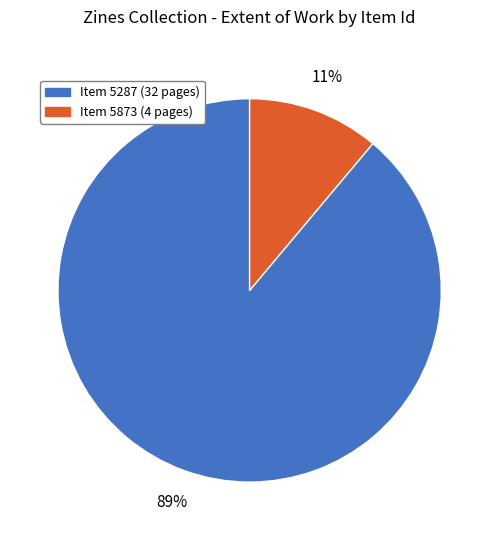

Is there any slice that represents more than half of the pie?

Yes